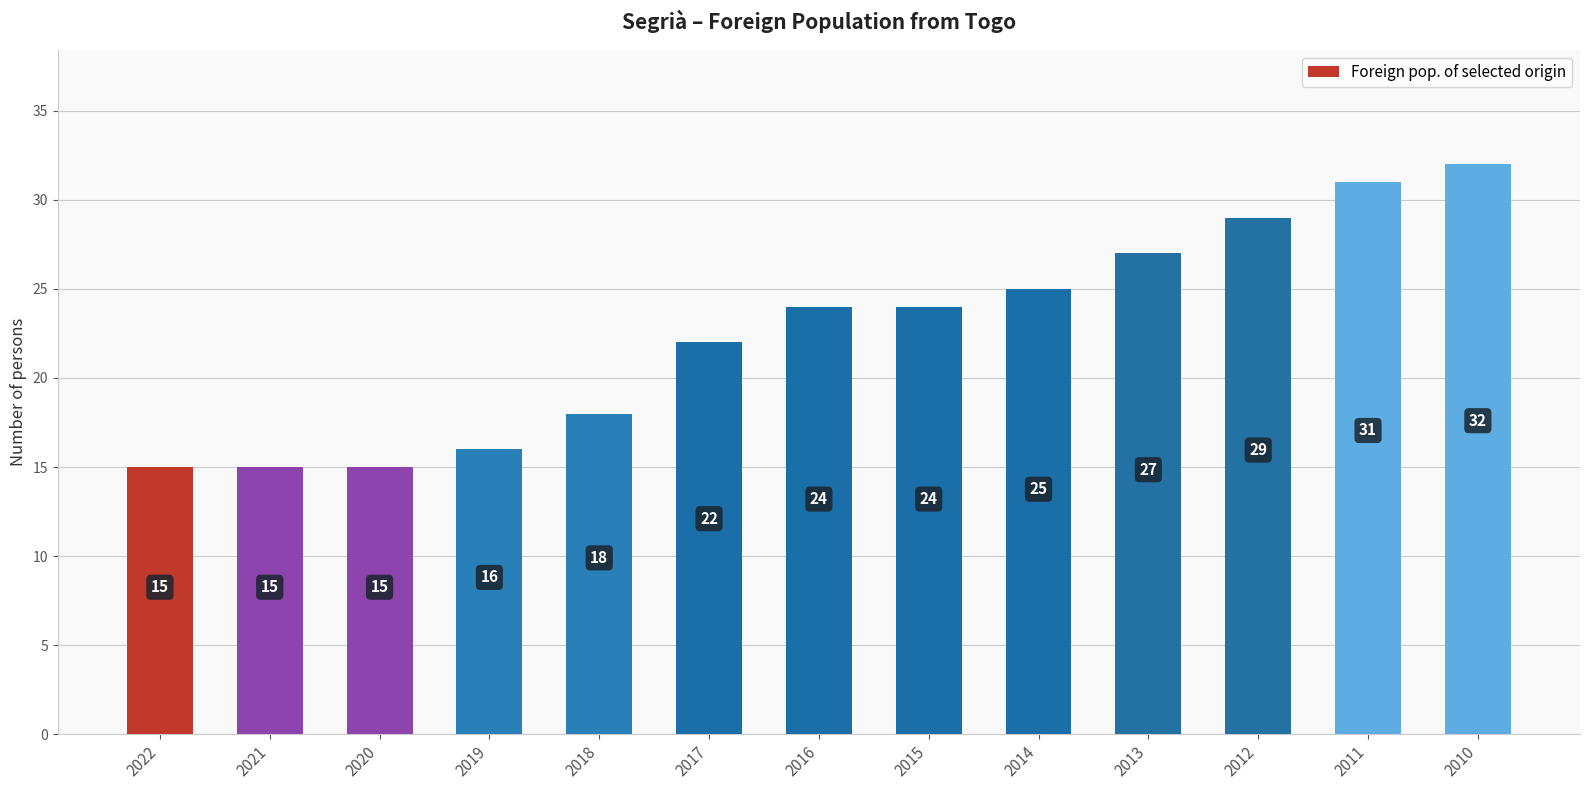

Does the chart contain any negative values?

No